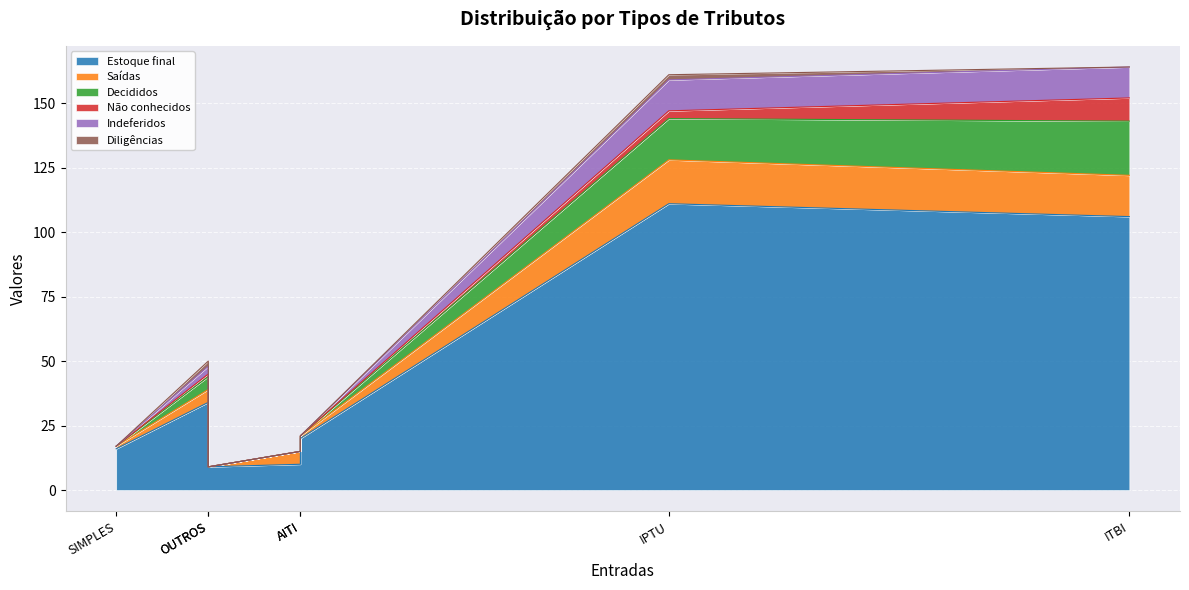

Between IPTU and AITI, which series saw the biggest shift?

Estoque final